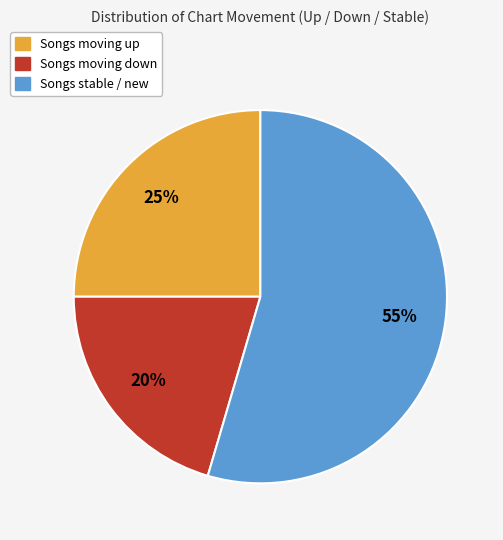

To the nearest percent, what is the average slice percentage?

33%